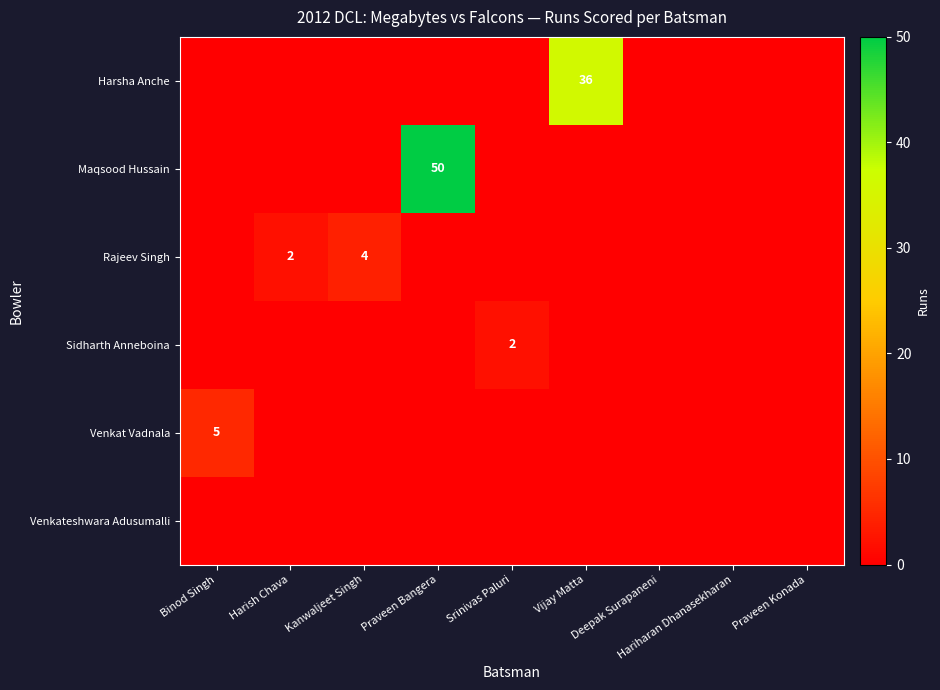

What is the difference between the maximum and second lowest values in the Maqsood Hussain series?

50